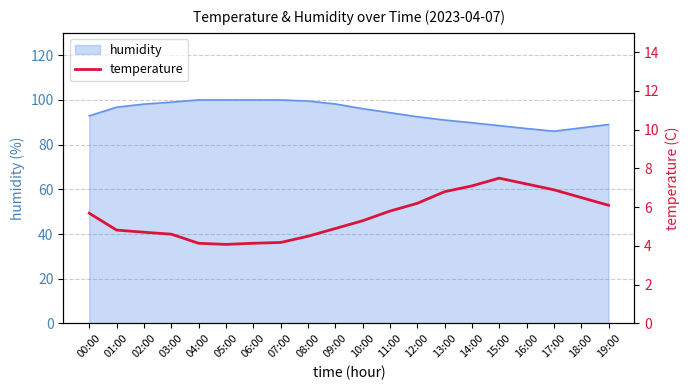

Where is the first local maximum?

15:00